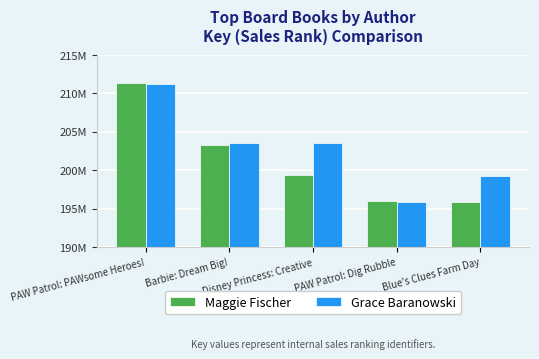

What are all the series names shown in the legend?

Maggie Fischer, Grace Baranowski